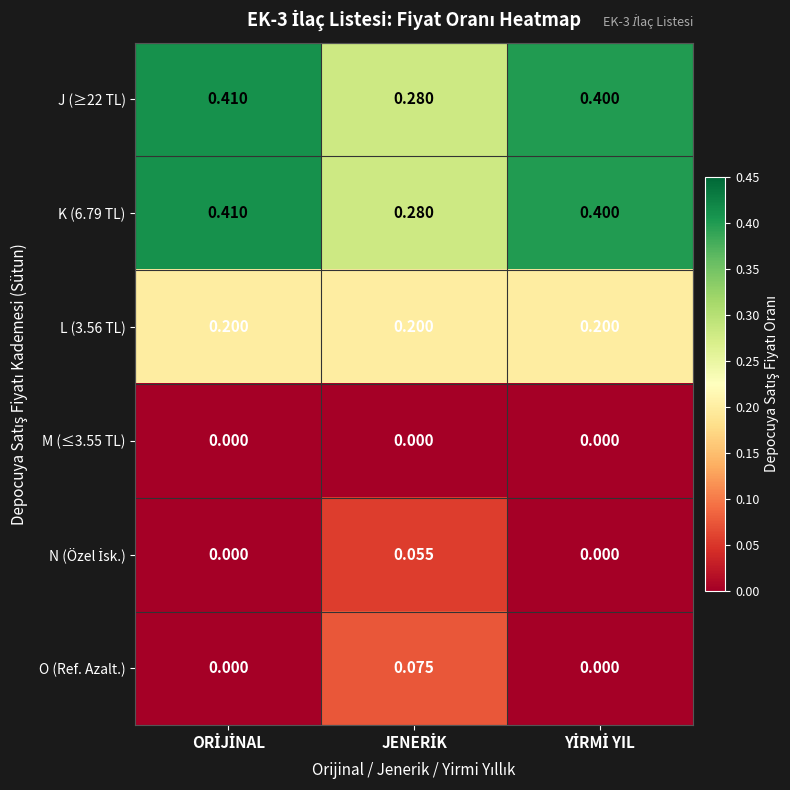

How many data points does each series have?

3